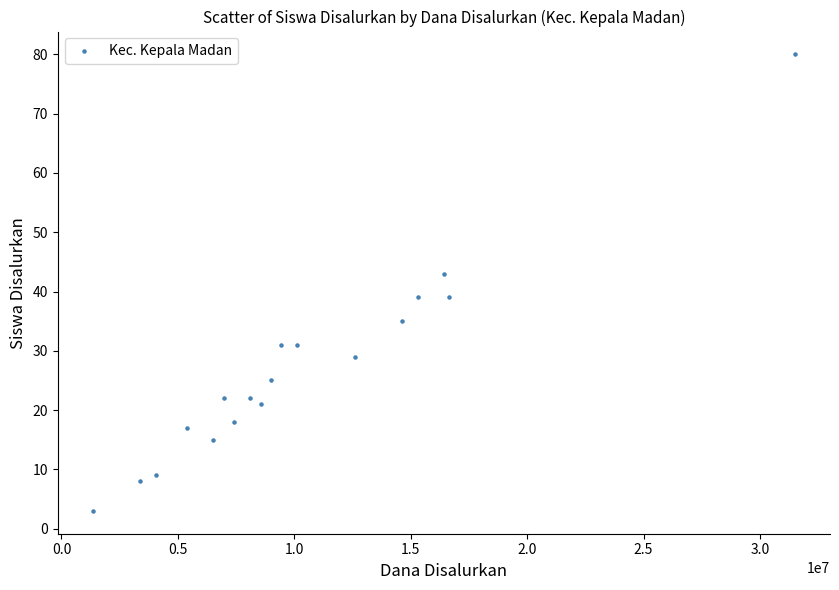

What is the range of X values (max minus min)?

30150000